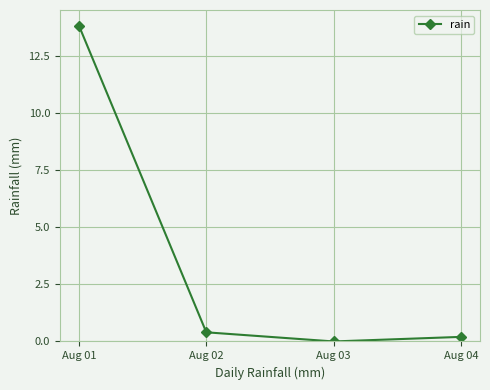

Which label corresponds to the smallest value in the chart?

Aug 03